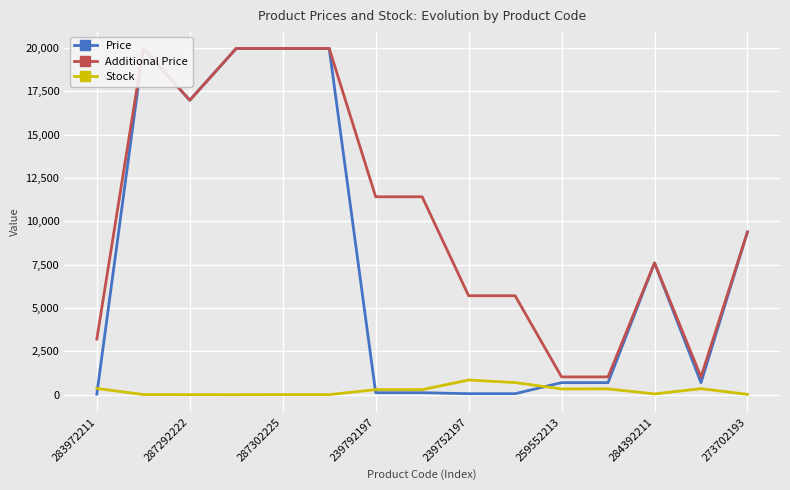

Rank the series by their maximum value, from highest to lowest.

Price, Additional Price, Stock